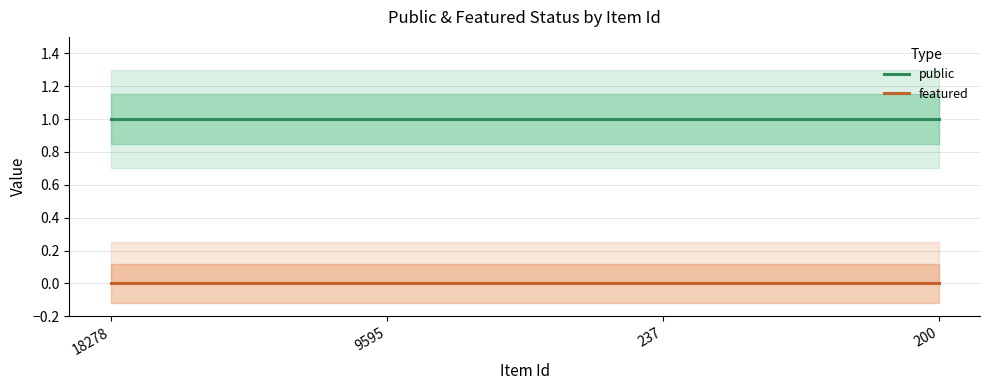

Rank the series by their maximum value, from highest to lowest.

public, featured